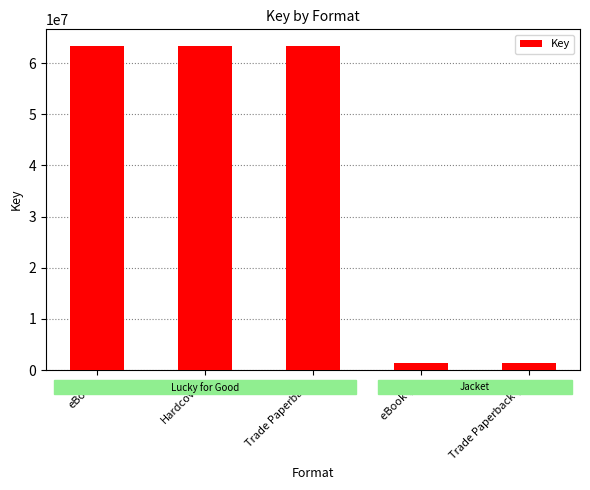

What is the smallest value displayed?

1427575